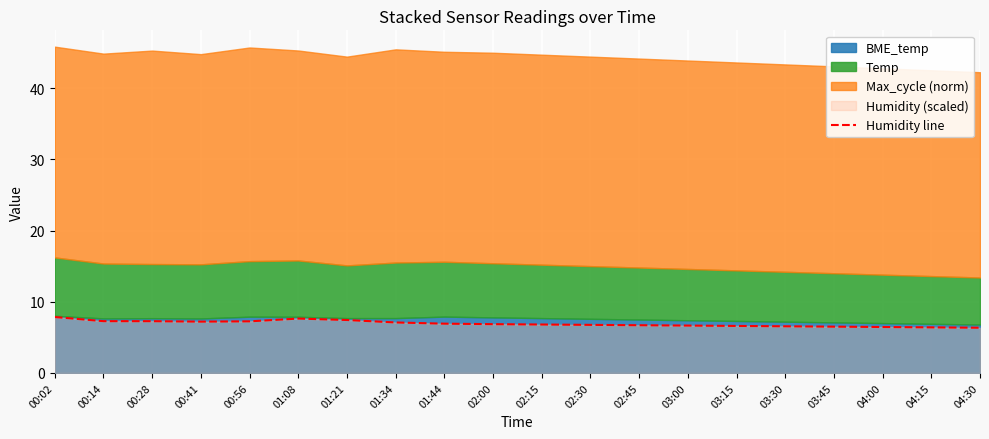

Is it true that the value at 03:15 is 3.1?

False